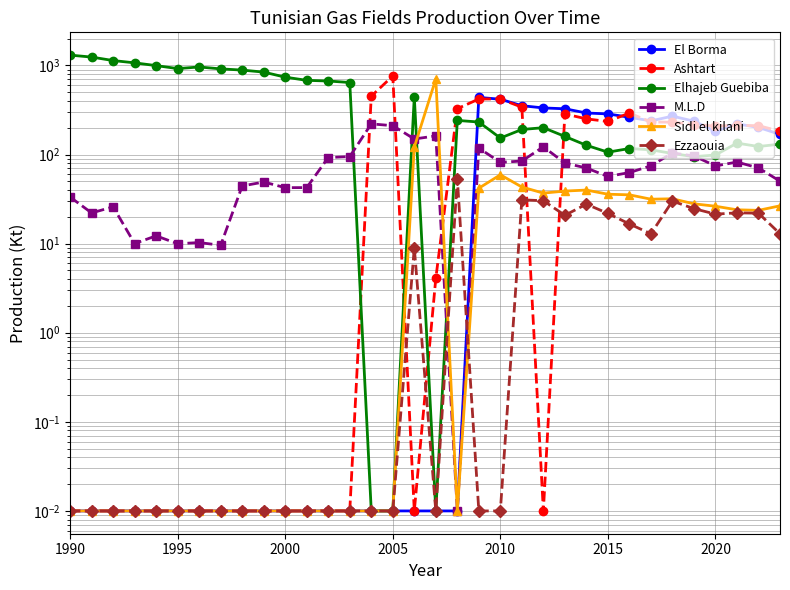

How many intersections are there between Sidi el kilani and Ashtart?

4